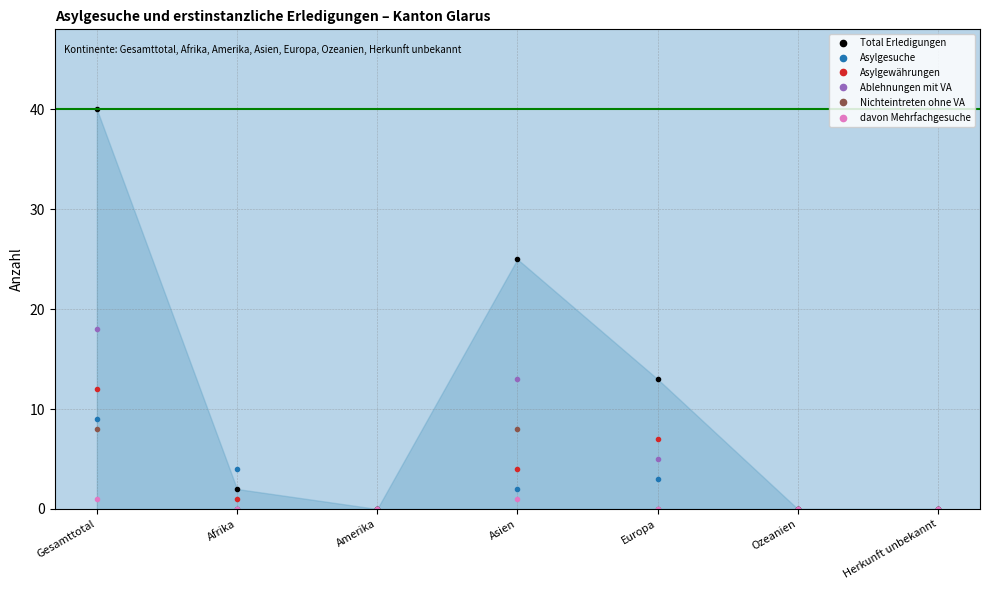

Between Asien and Herkunft unbekannt, which series saw the biggest shift?

Total Erledigungen